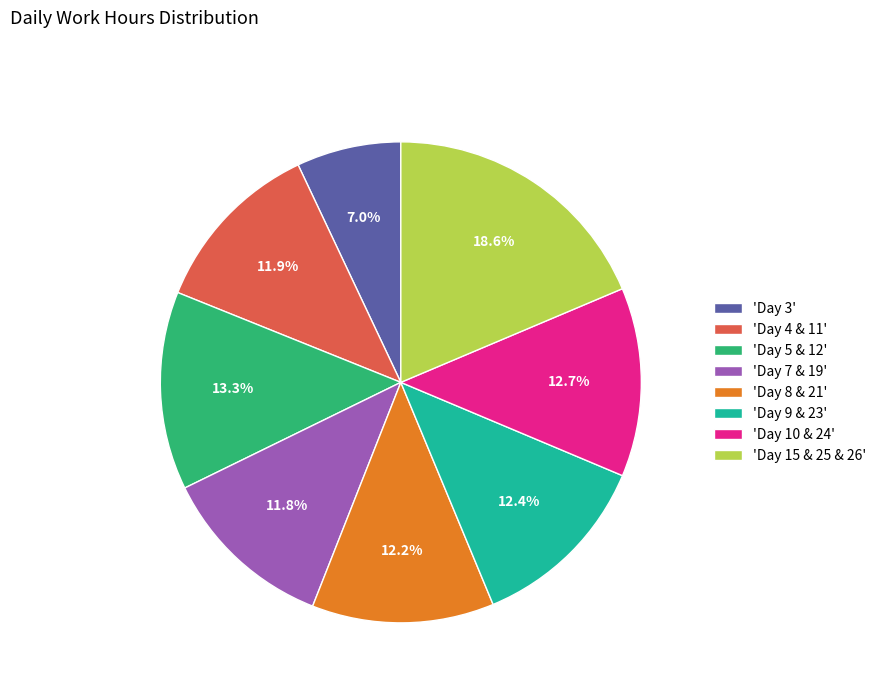

Which has a higher value, 'Day 4 & 11' or 'Day 5 & 12'?

'Day 5 & 12'